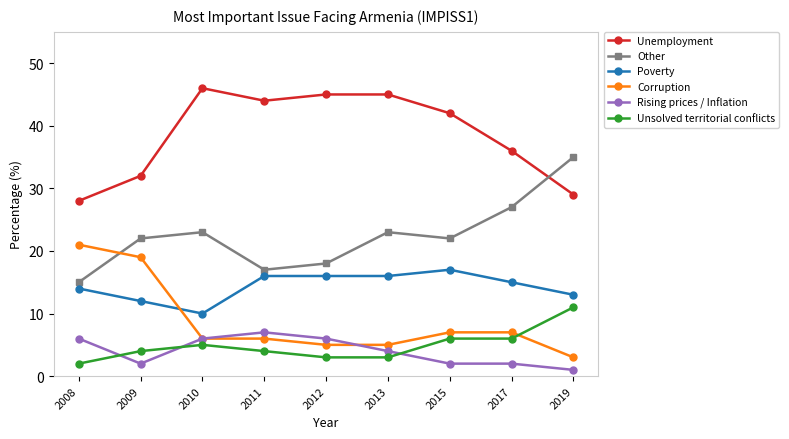

Which series has the largest range (max minus min)?

Other